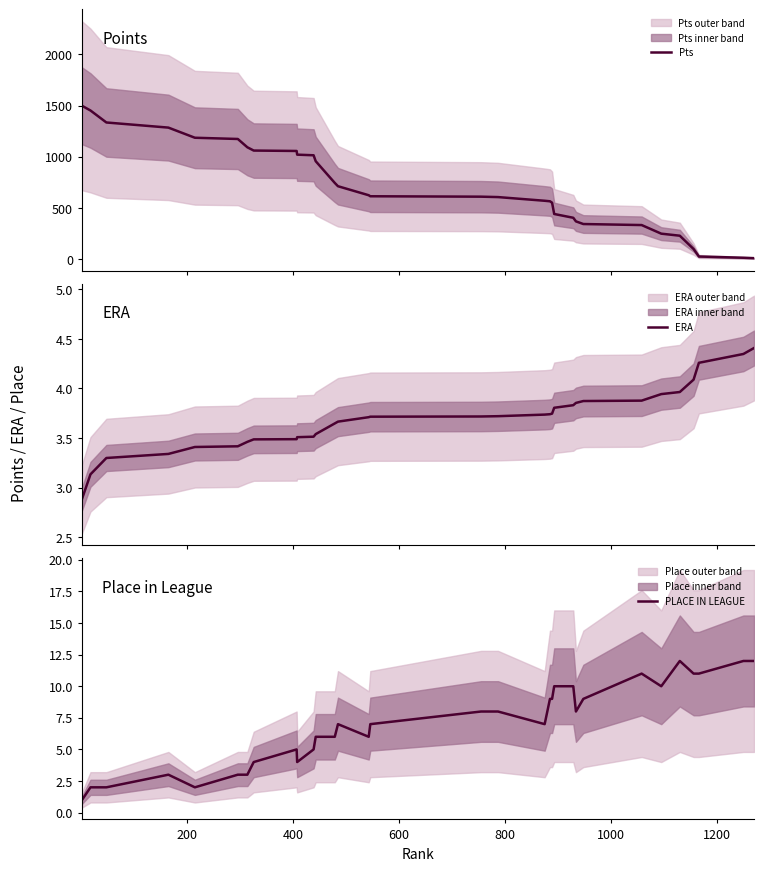

What is the average value of the ERA series?

3.7